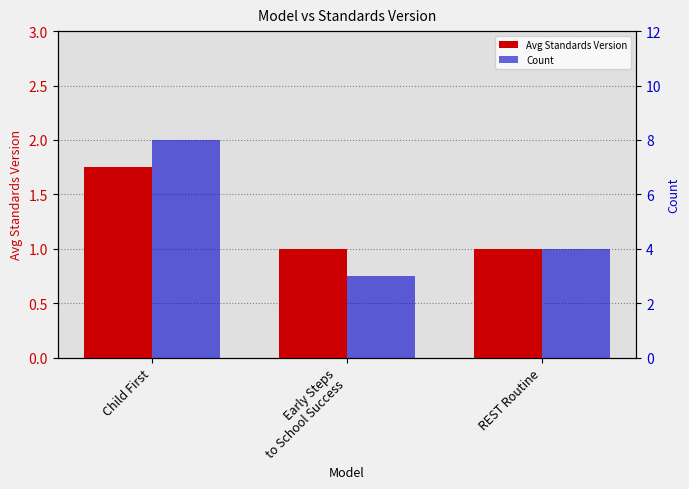

At Child First, list the series in order from largest to smallest.

Count, Avg Standards Version